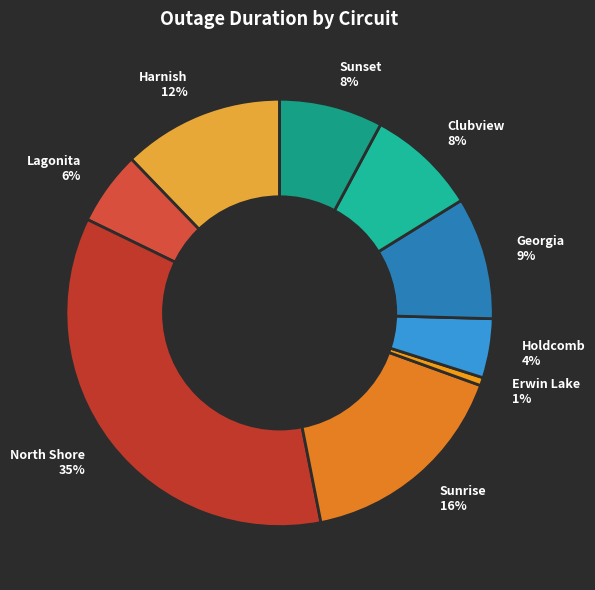

Combined, do Clubview and North Shore account for over 50%?

No